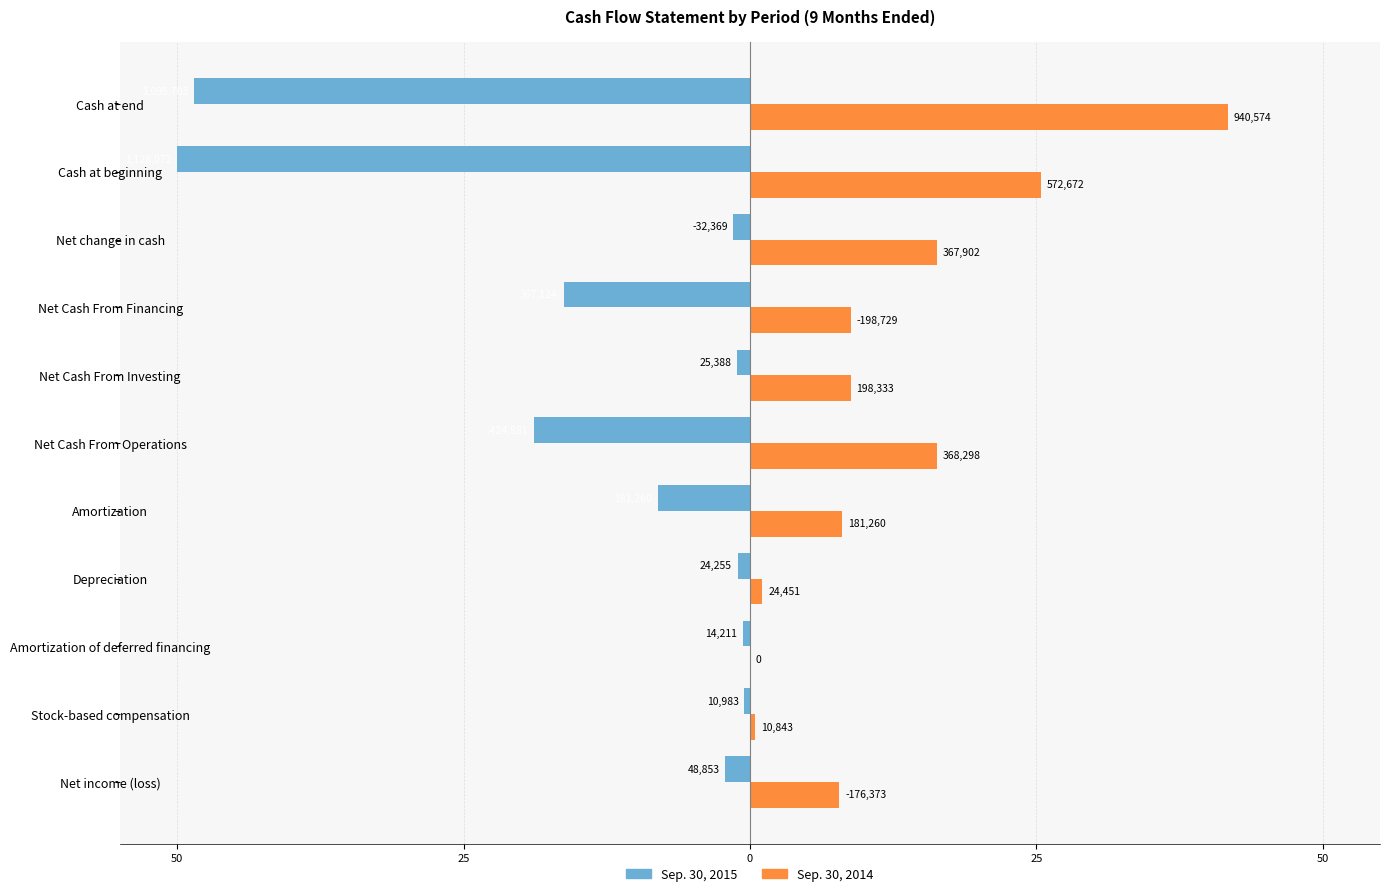

What are all the series names shown in the legend?

Sep. 30, 2015, Sep. 30, 2014